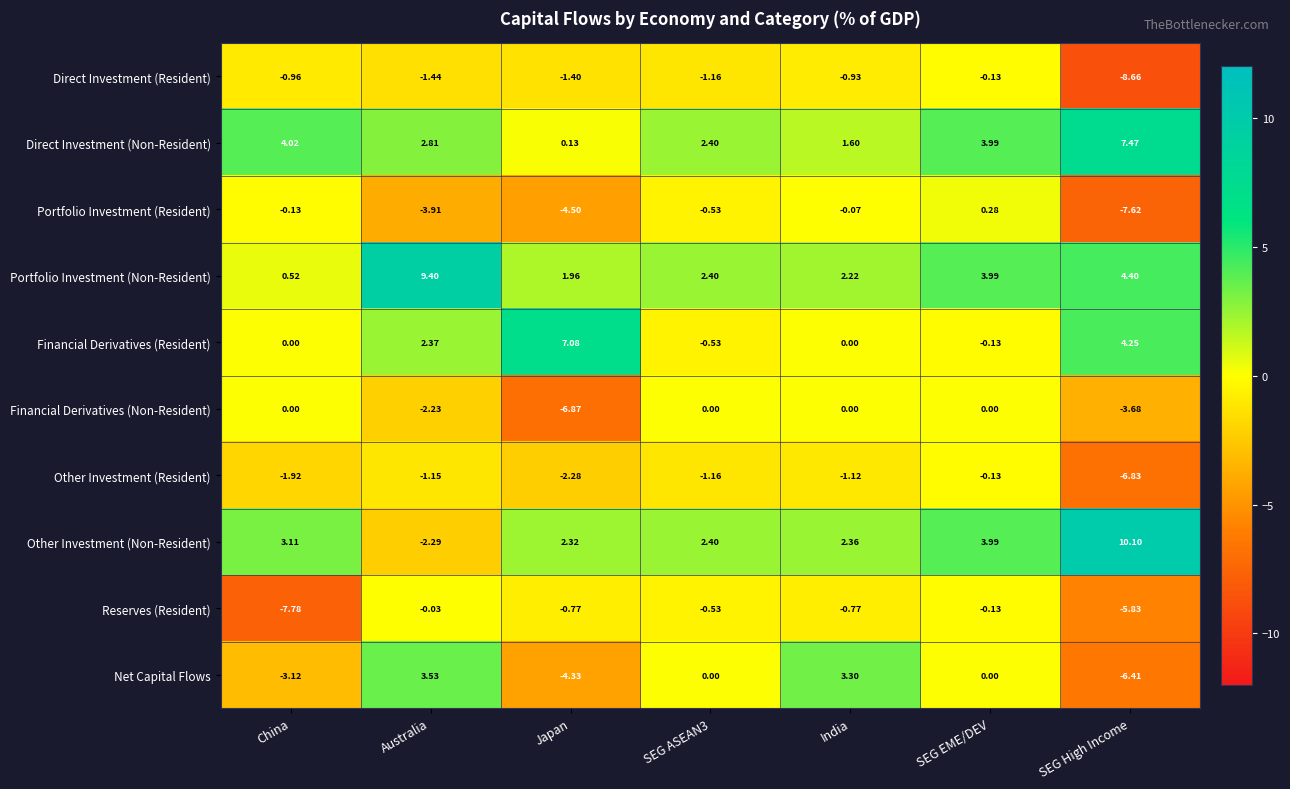

At which label does Direct Investment (Non-Resident) reach its minimum?

Japan